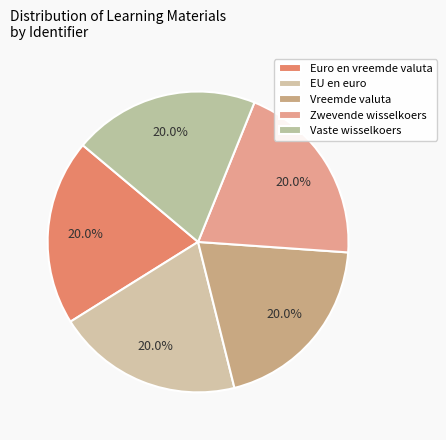

Does any single category account for the majority?

No